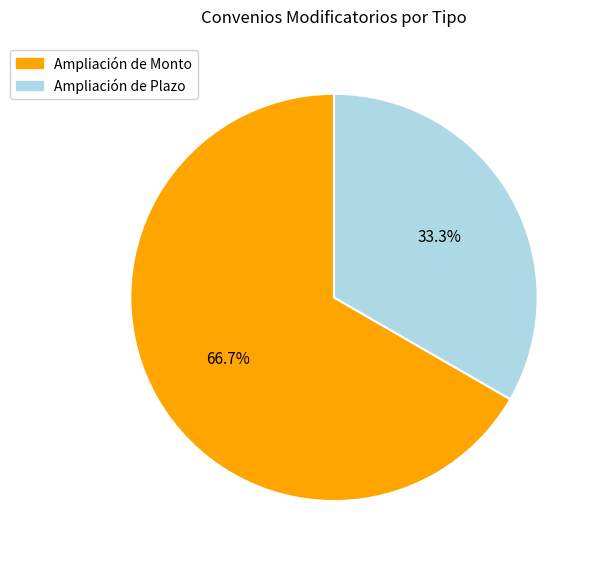

The Ampliación de Plazo slice represents 48% of the pie. True or false?

False